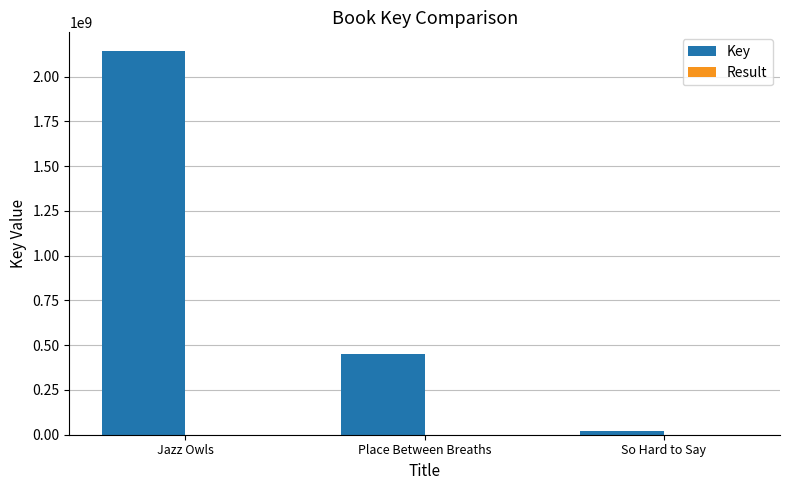

At which category is the sum across all series the highest?

Jazz Owls